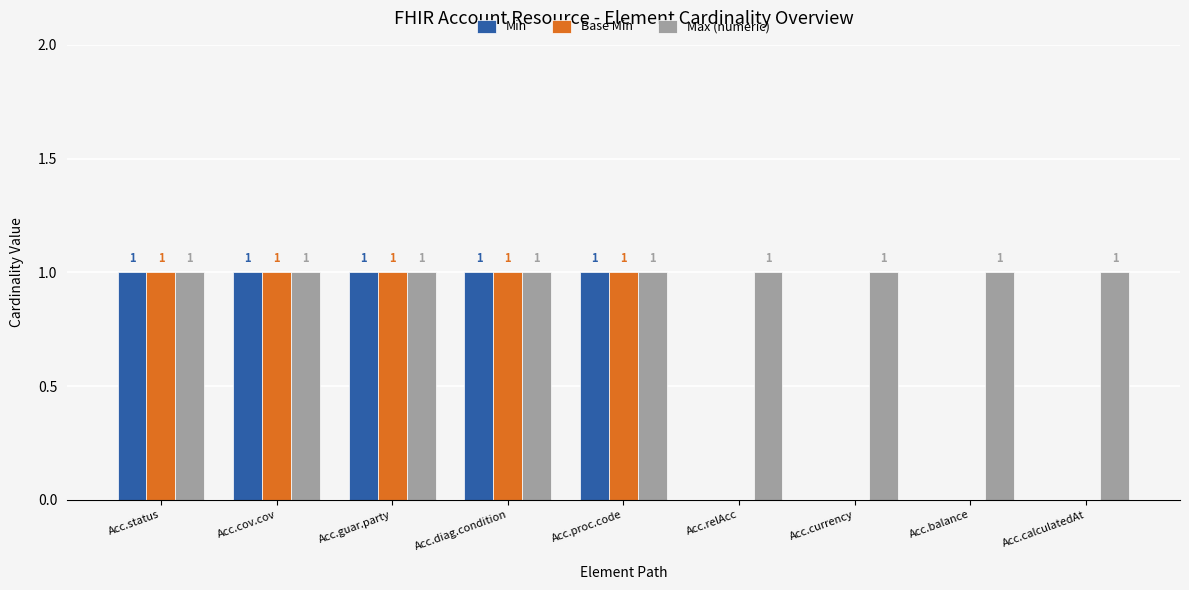

Which series has the largest total across all categories?

Max (numeric)